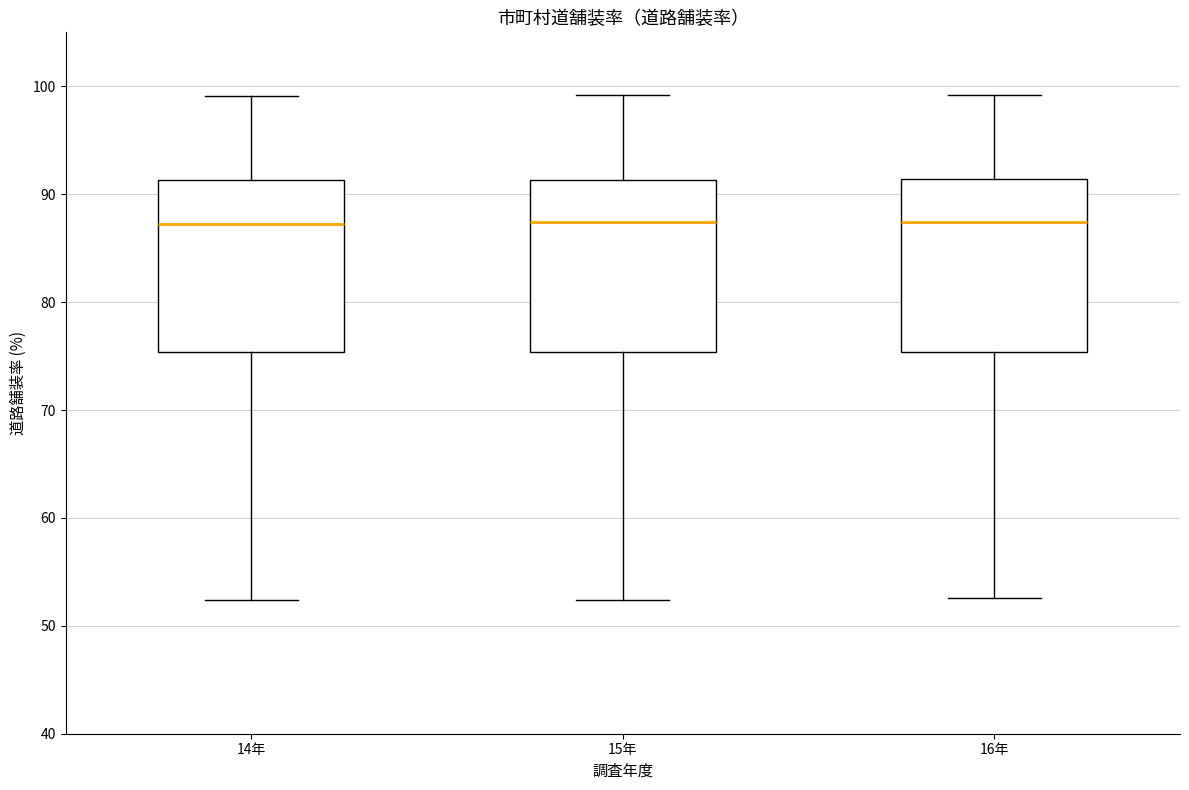

Reading left to right, read every box against the y-axis: the position of its median line, the range the box covers, and the ends of its whiskers. The values are not printed on the chart, so give them approximately, as read against the axis.

14年: median 87, box 75 to 91, whiskers 52 to 99
15年: median 87, box 75 to 91, whiskers 52 to 99
16年: median 87, box 75 to 91, whiskers 53 to 99